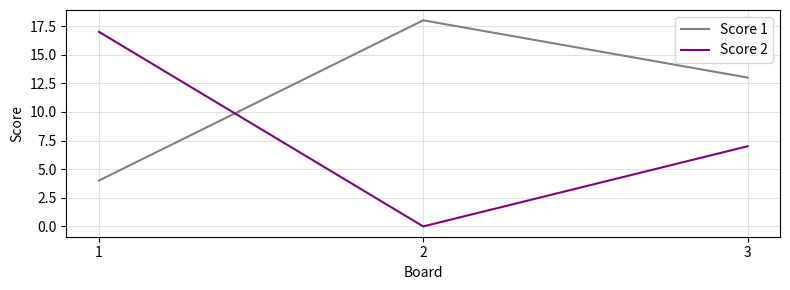

At how many categories does at least one series exceed 0?

3